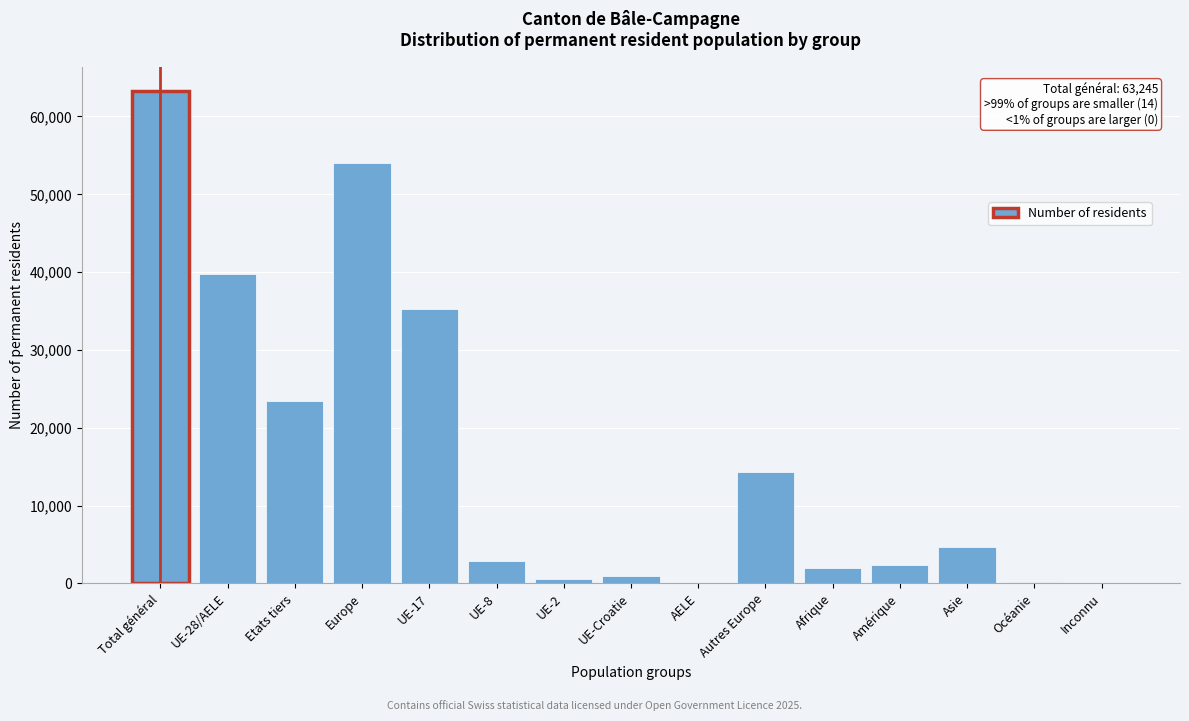

Between Asie and UE-2, which is larger?

Asie